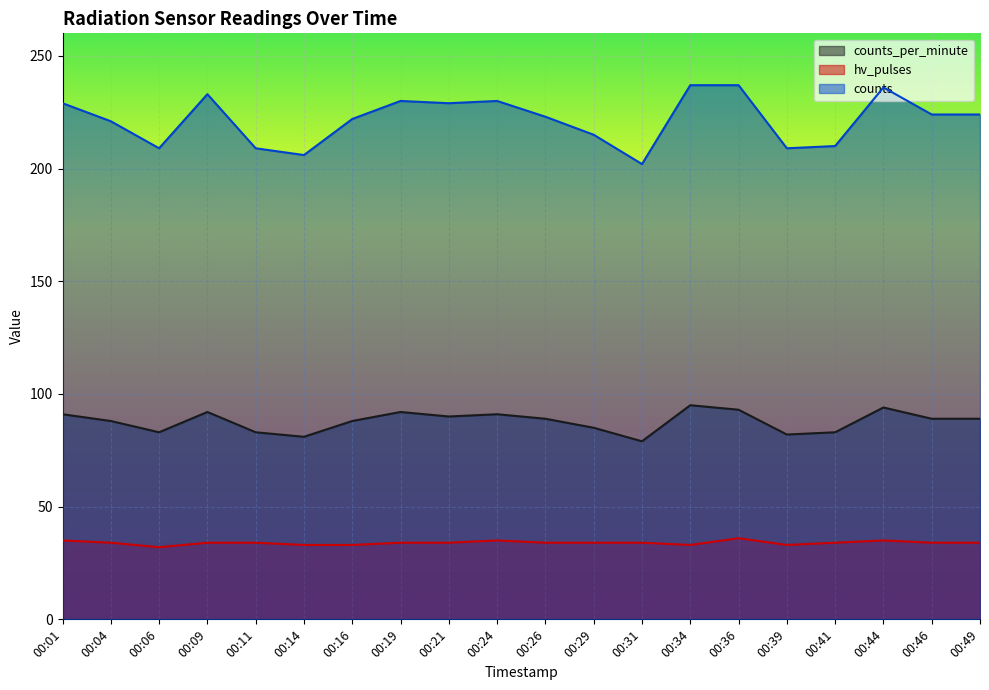

Where is hv_pulses nearest to the value 34?

00:04